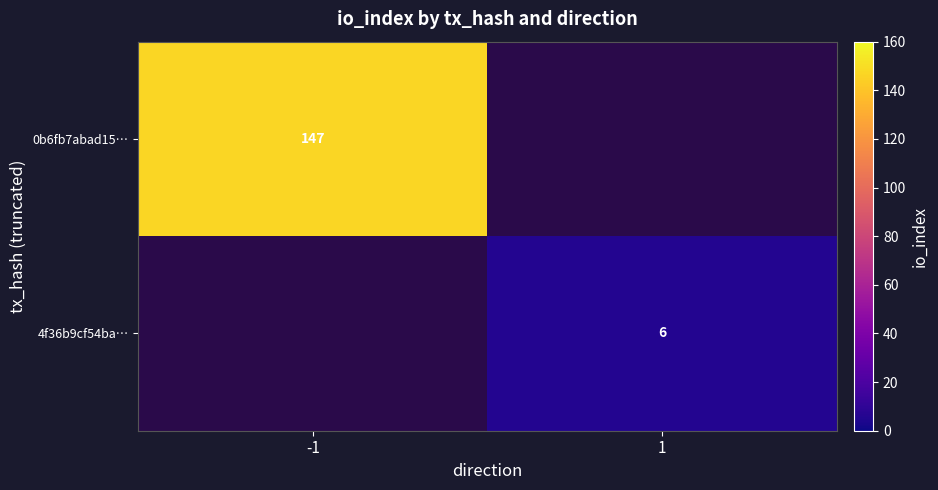

Between 1 and -1, which is larger?

-1